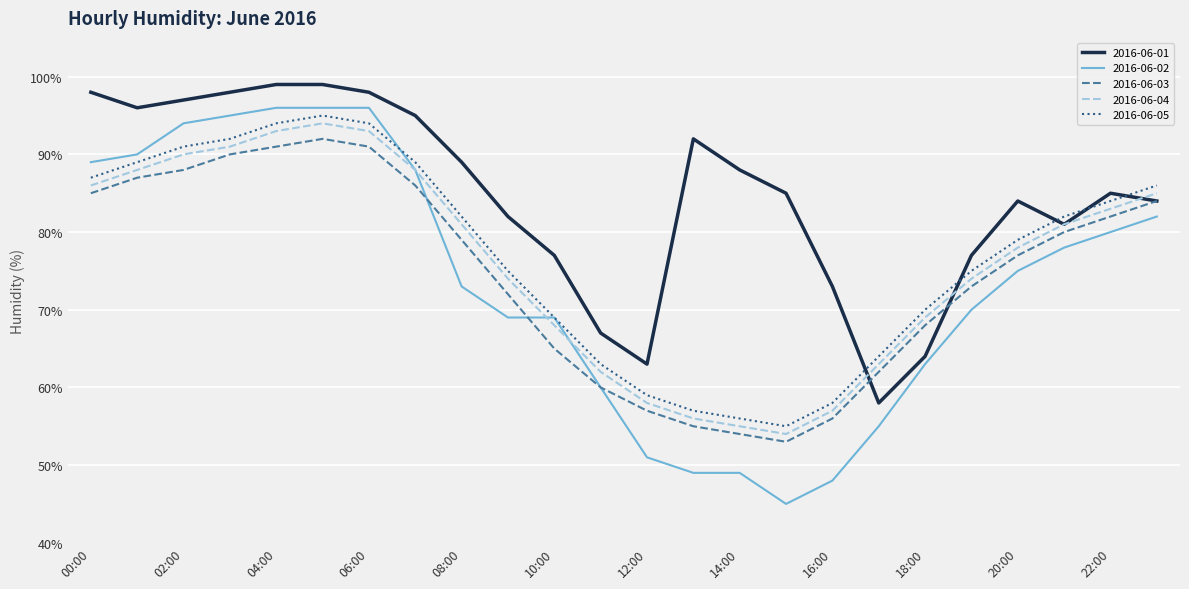

What are all the series names shown in the legend?

2016-06-01, 2016-06-02, 2016-06-03, 2016-06-04, 2016-06-05